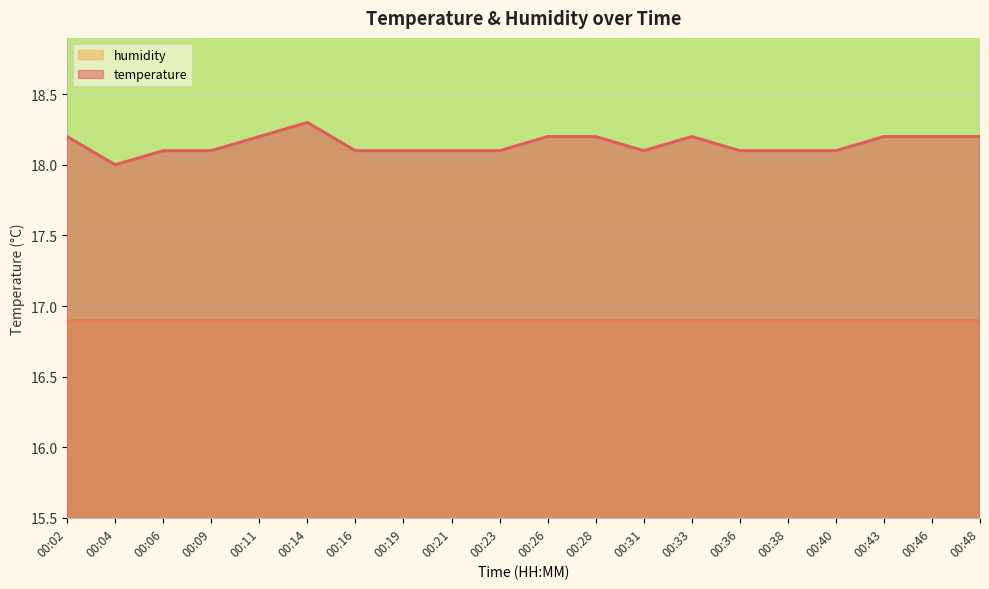

Reading left to right, extract all data points from this chart.

00:02=18.2	00:04=18.0	00:06=18.1	00:09=18.1	00:11=18.2	00:14=18.3	00:16=18.1	00:19=18.1	00:21=18.1	00:23=18.1	00:26=18.2	00:28=18.2	00:31=18.1	00:33=18.2	00:36=18.1	00:38=18.1	00:40=18.1	00:43=18.2	00:46=18.2	00:48=18.2